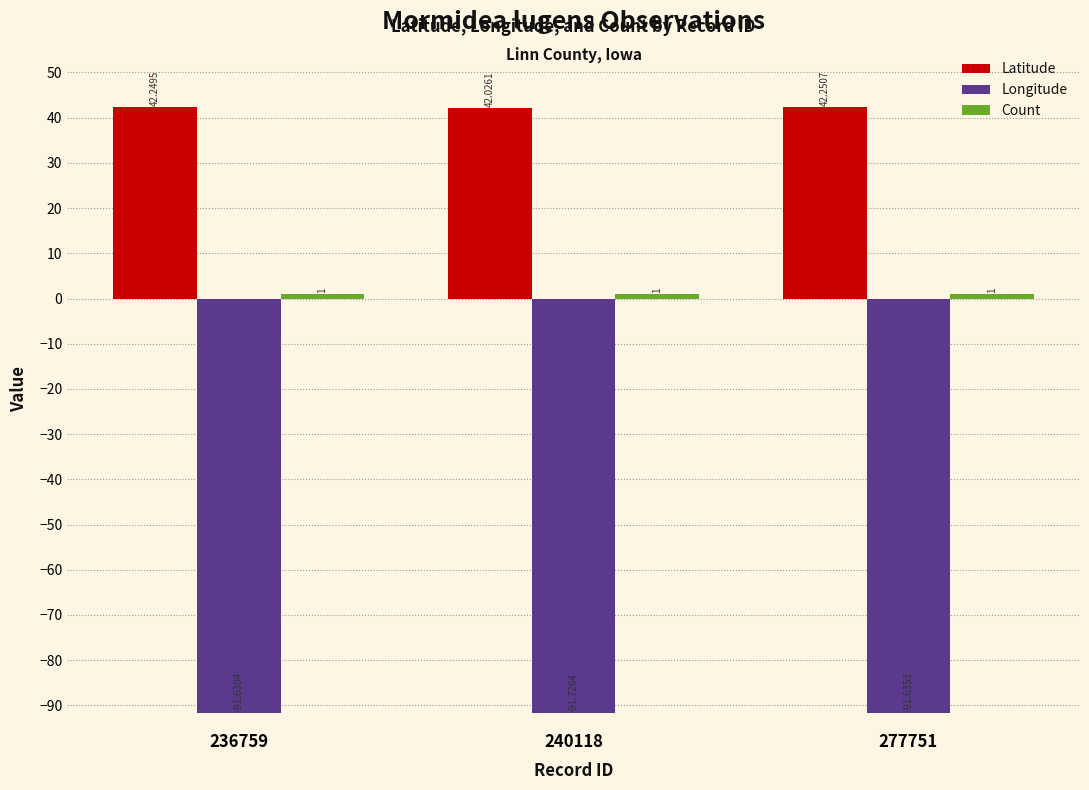

Read the Latitude value at 236759.

42.2